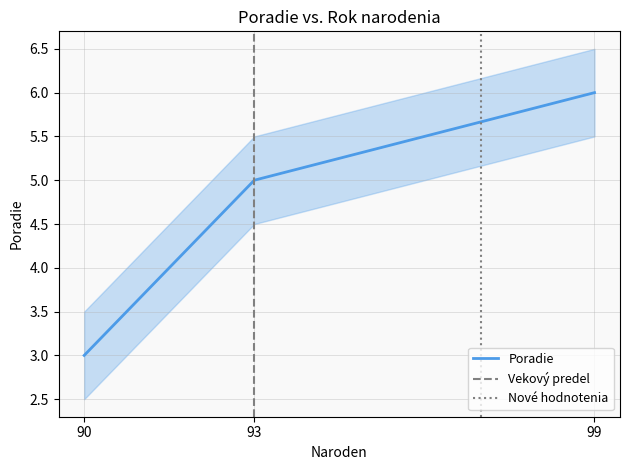

True or false: Poradie has a value of 6 at 99.

True